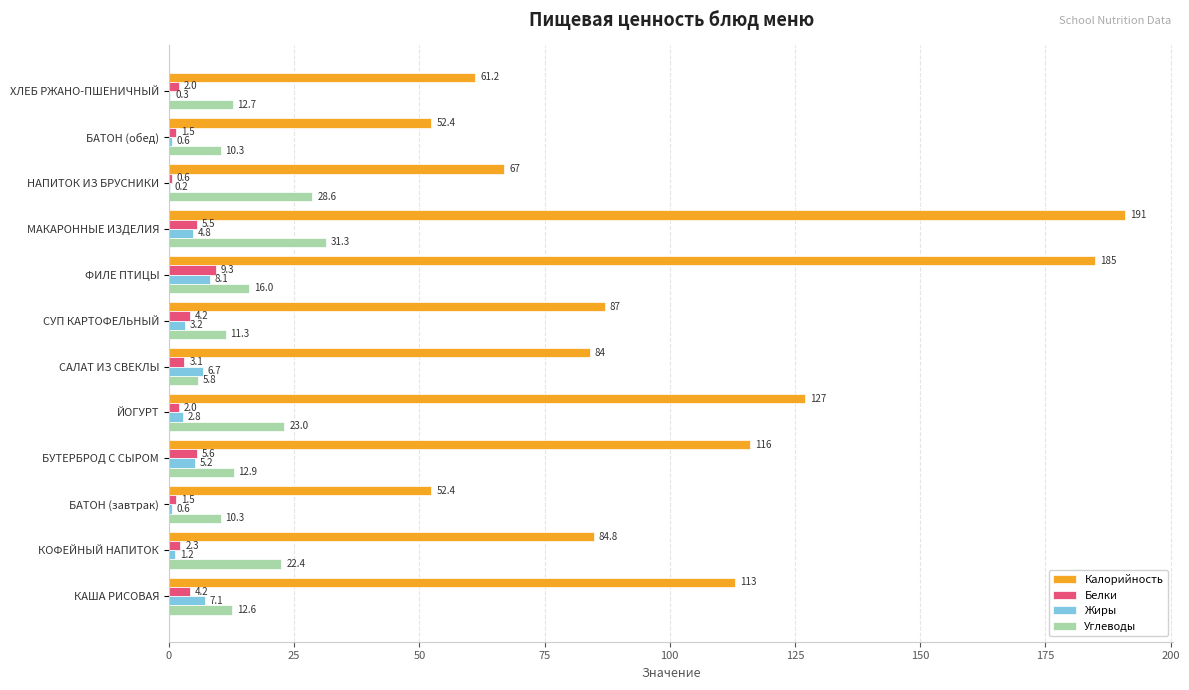

What is the total value across all series at ХЛЕБ РЖАНО-ПШЕНИЧНЫЙ?

76.2